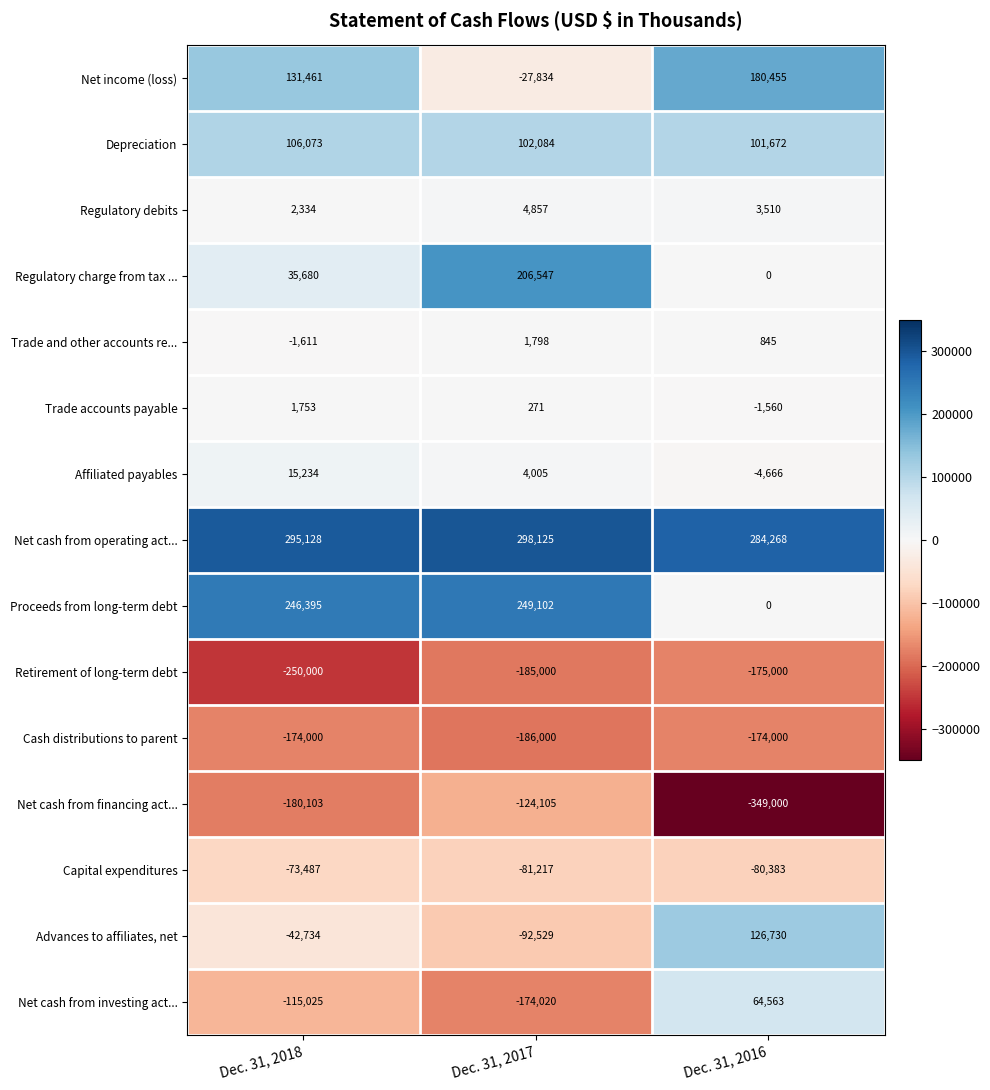

Between Dec. 31, 2018 and Dec. 31, 2016, which series saw the biggest shift?

Proceeds from long-term debt